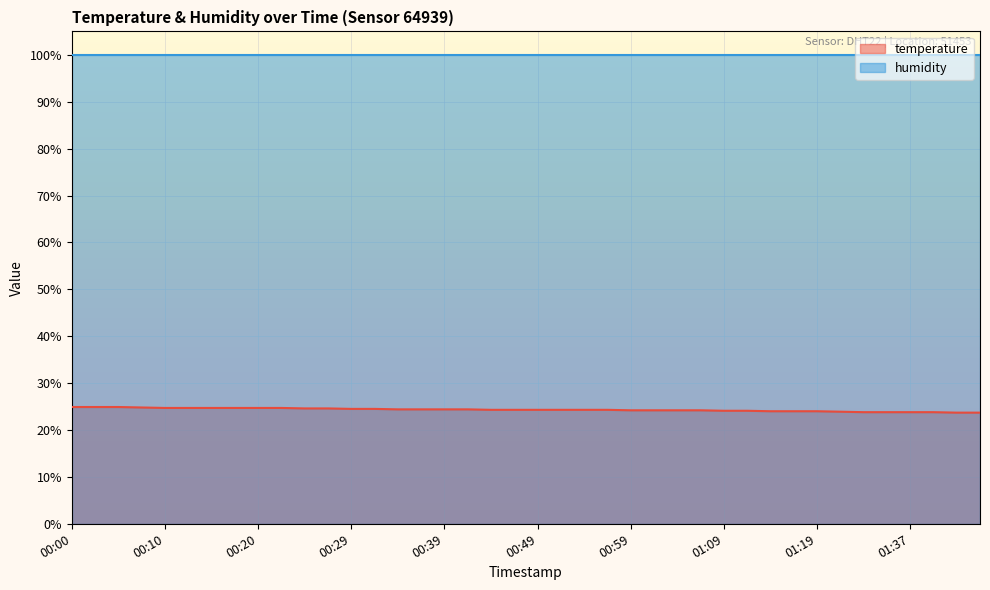

Rank the categories by value from lowest to highest.

01:42, 01:44, 01:32, 01:35, 01:37, 01:39, 01:30, 01:14, 01:16, 01:19, 01:09, 01:12, 00:59, 01:01, 01:03, 01:06, 00:44, 00:46, 00:49, 00:51, 00:54, 00:56, 00:34, 00:37, 00:39, 00:42, 00:29, 00:32, 00:25, 00:27, 00:10, 00:12, 00:15, 00:17, 00:20, 00:22, 00:07, 00:00, 00:02, 00:05